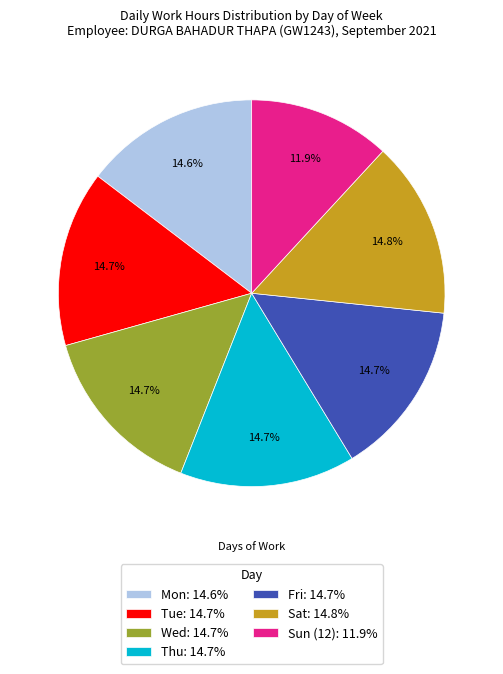

Is the sum of Thu: 14.7% and Sat: 14.8% greater than half?

No